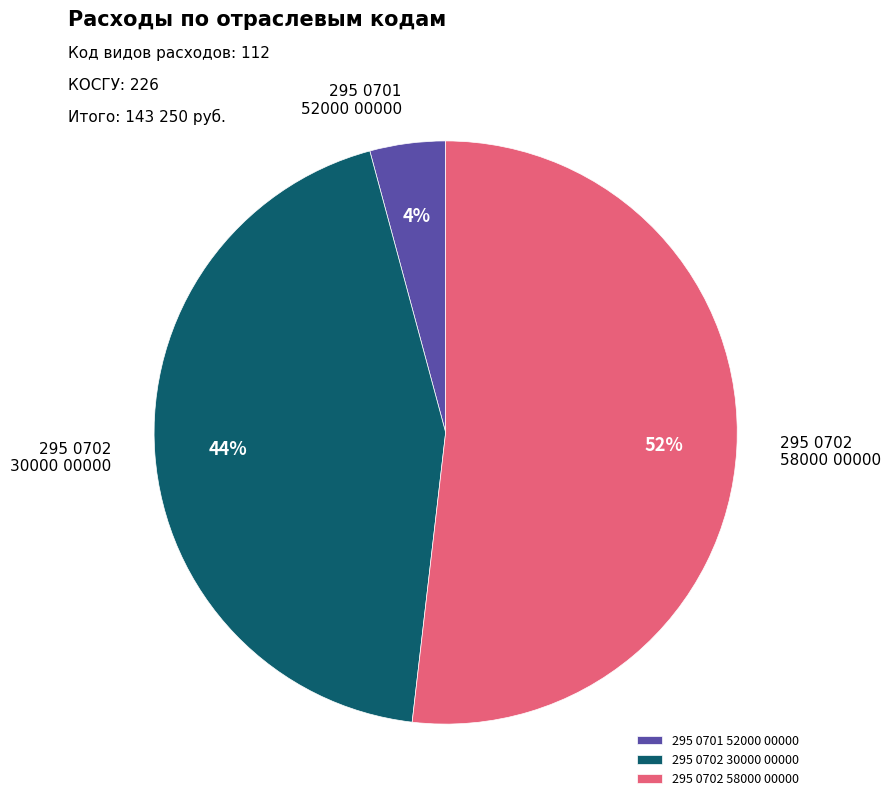

Does 295 0702 30000 00000 represent more than half of the total?

No